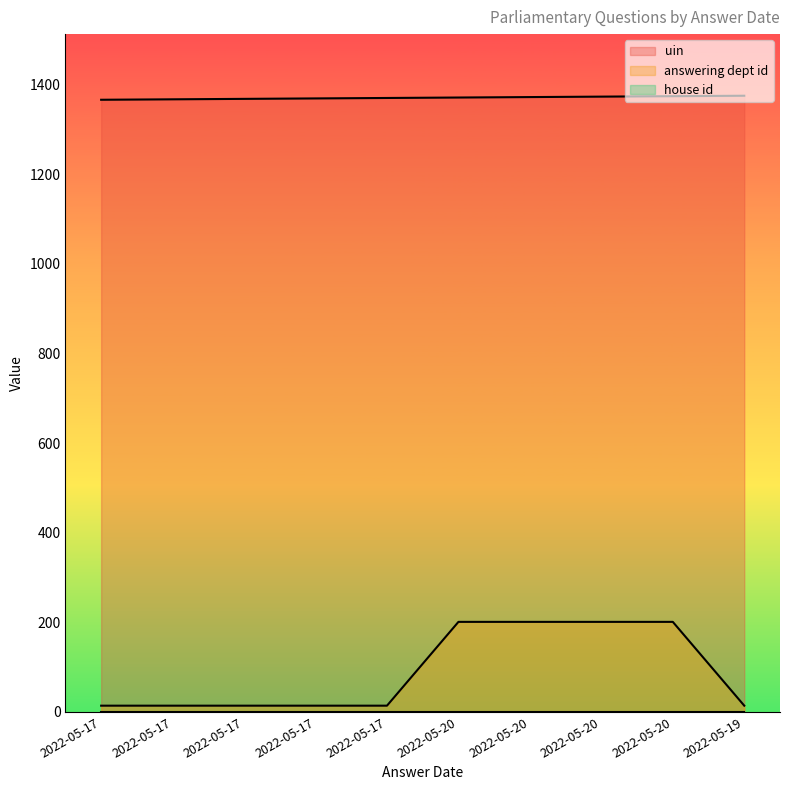

What is the value of the answering dept id point at the 1st from the left?

14